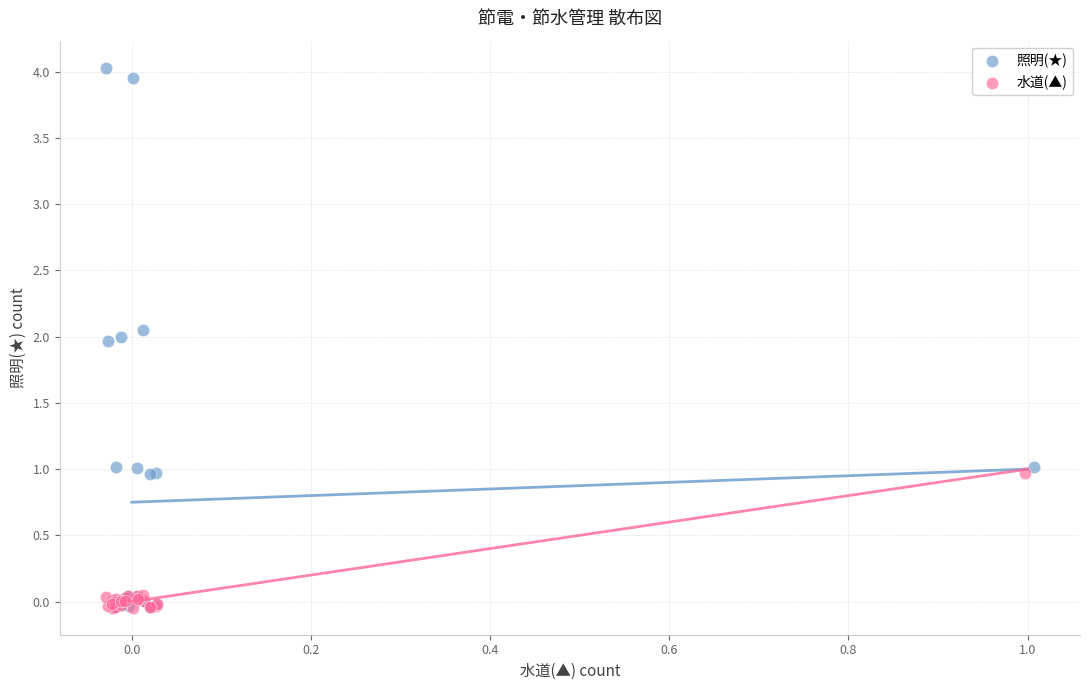

Which series has the largest Y range (max minus min)?

照明(★)